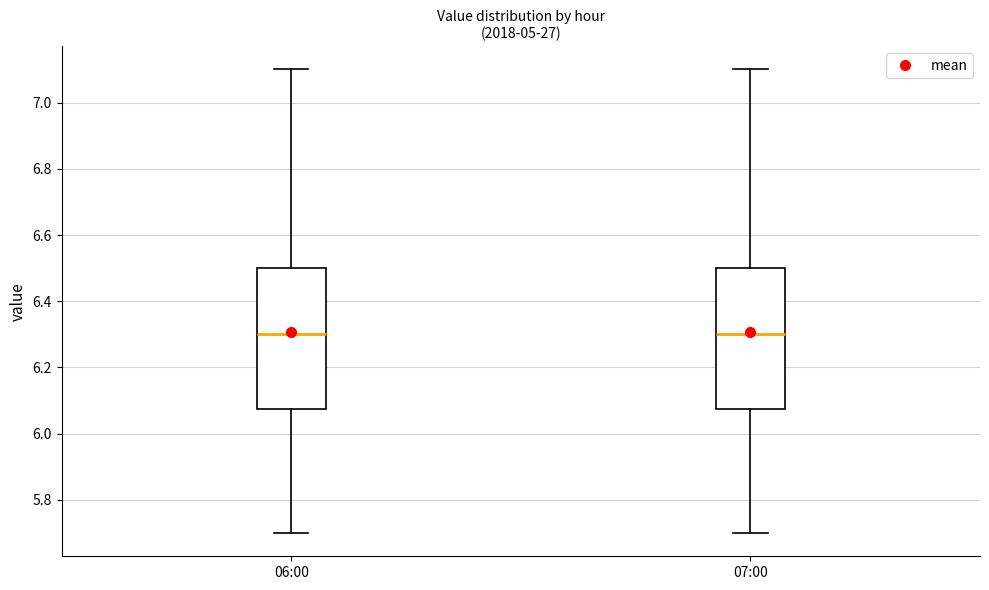

Reading left to right, read every box against the y-axis: the position of its median line, the range the box covers, and the ends of its whiskers. The values are not printed on the chart, so give them approximately, as read against the axis.

06:00: median 6.30, box 6.08 to 6.50, whiskers 5.70 to 7.10
07:00: median 6.30, box 6.08 to 6.50, whiskers 5.70 to 7.10